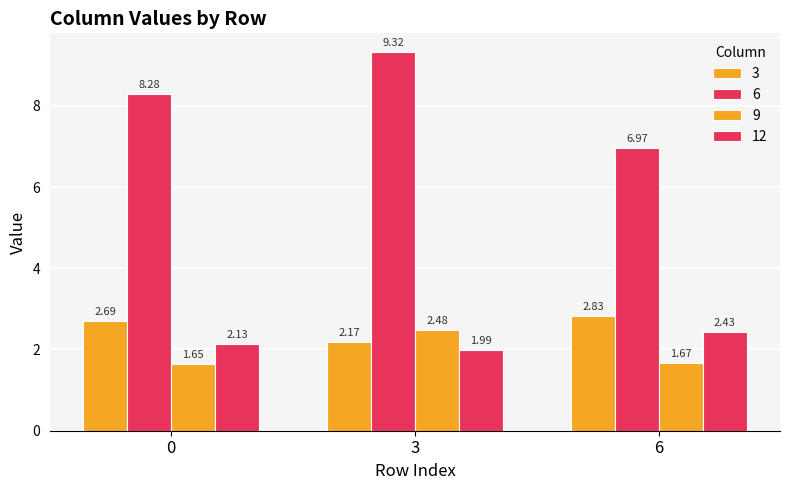

How many groups of bars are there?

3